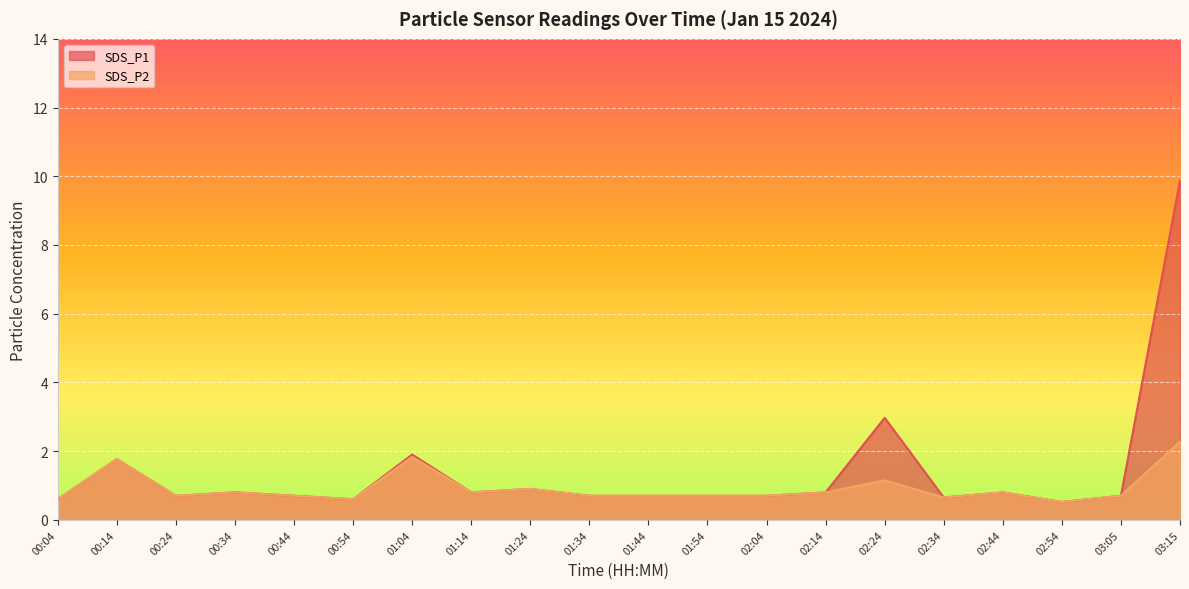

How many lines are shown in the chart?

2